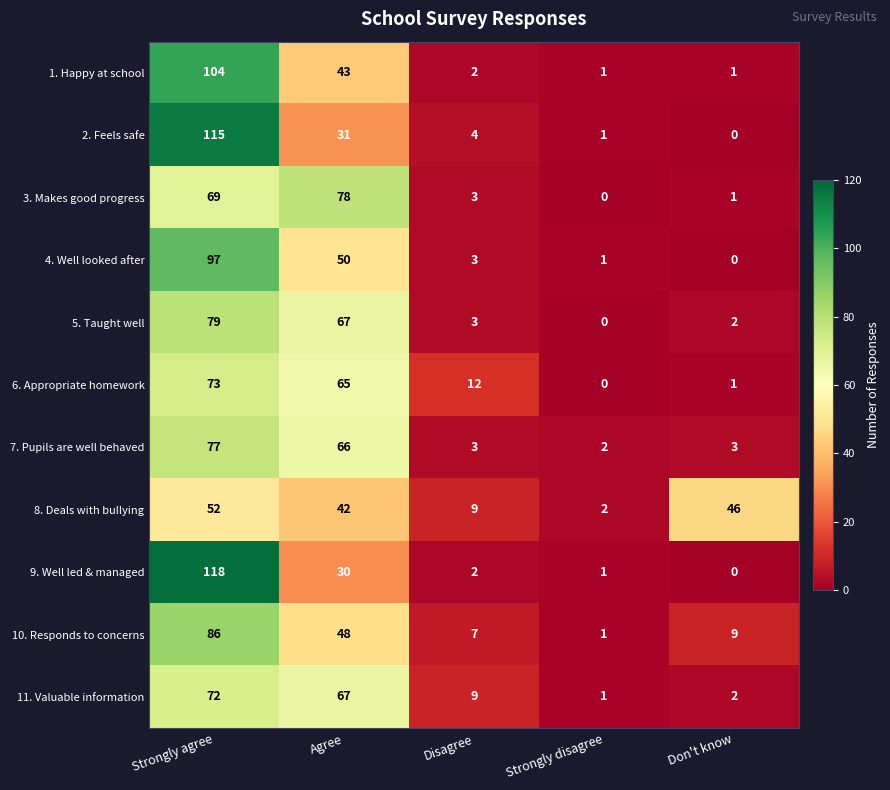

True or false: 9. Well led & managed has a value of 36 at Don't know.

False